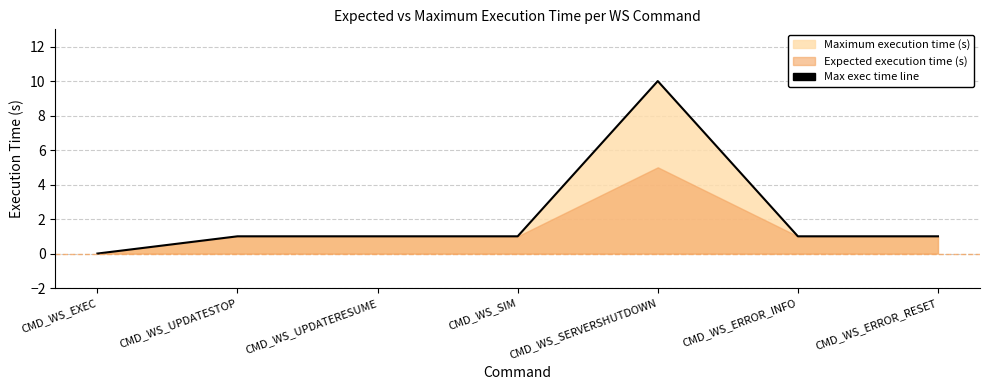

Reading right to left, what are all the values shown in this chart?

1	1	10	1	1	1	0